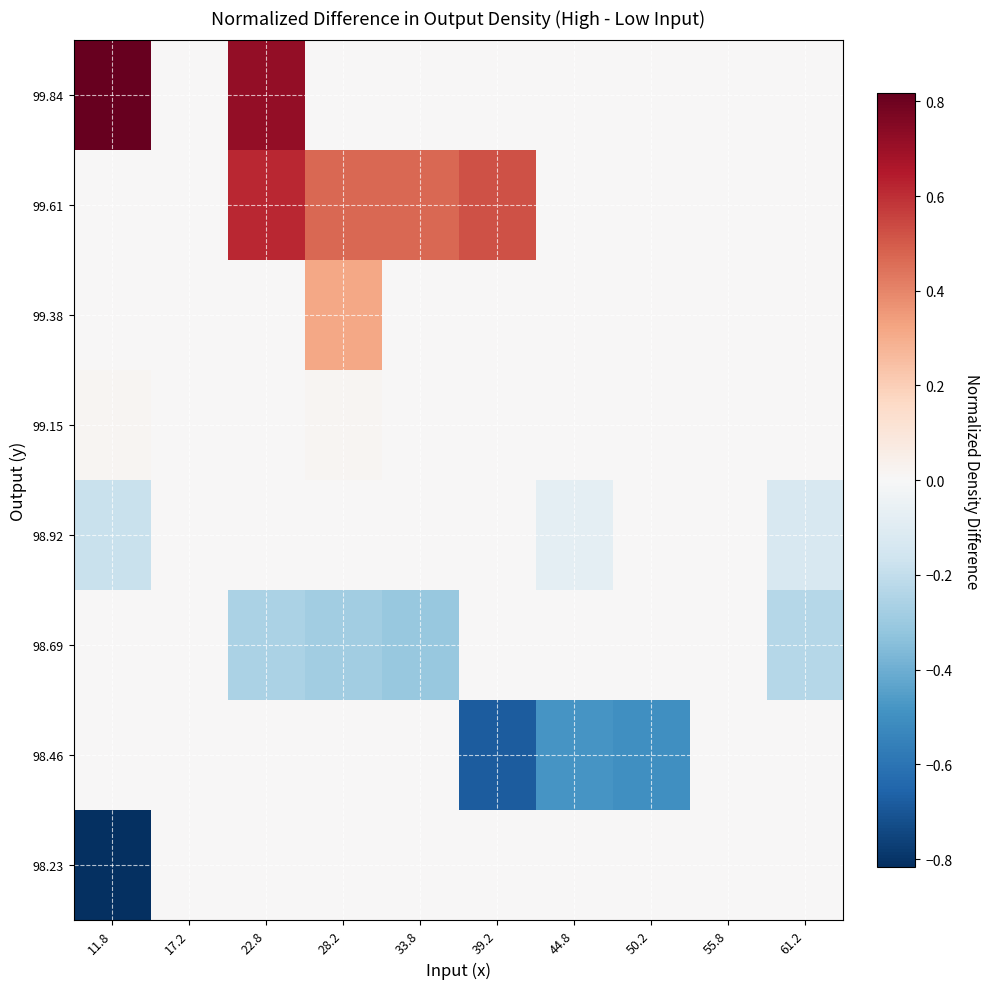

What is the spread (max minus min) of values at 39.2?

1.2